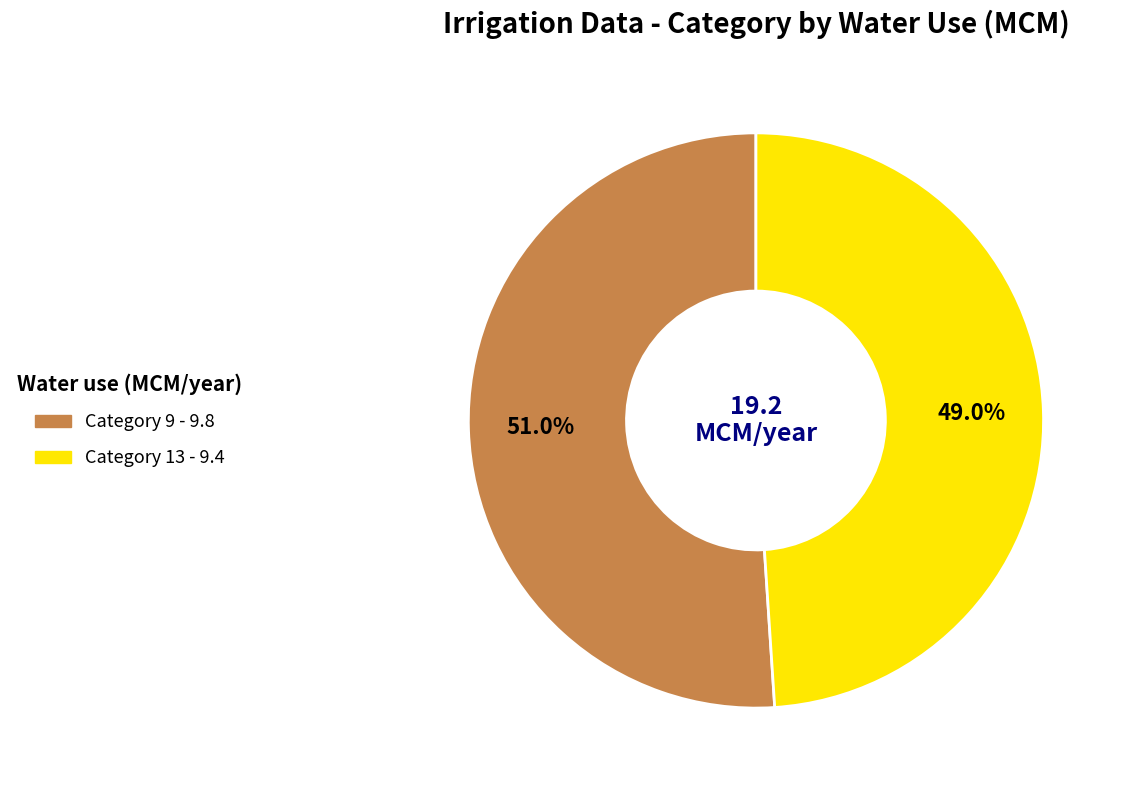

Which category accounts for the majority?

Category 9 - 9.8